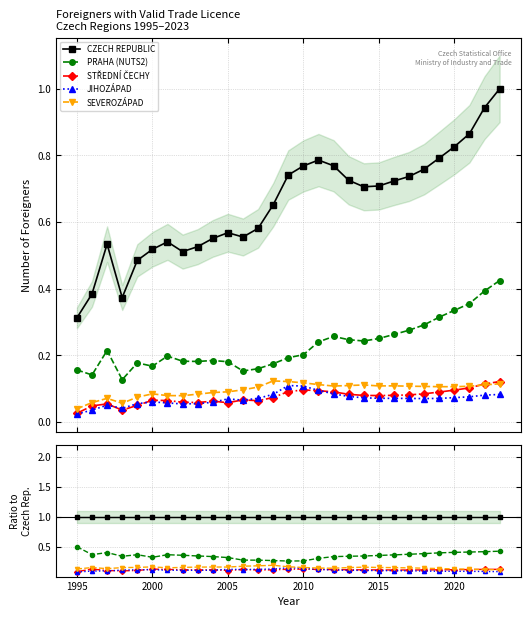

Which series has the largest total across all categories?

CZECH REPUBLIC